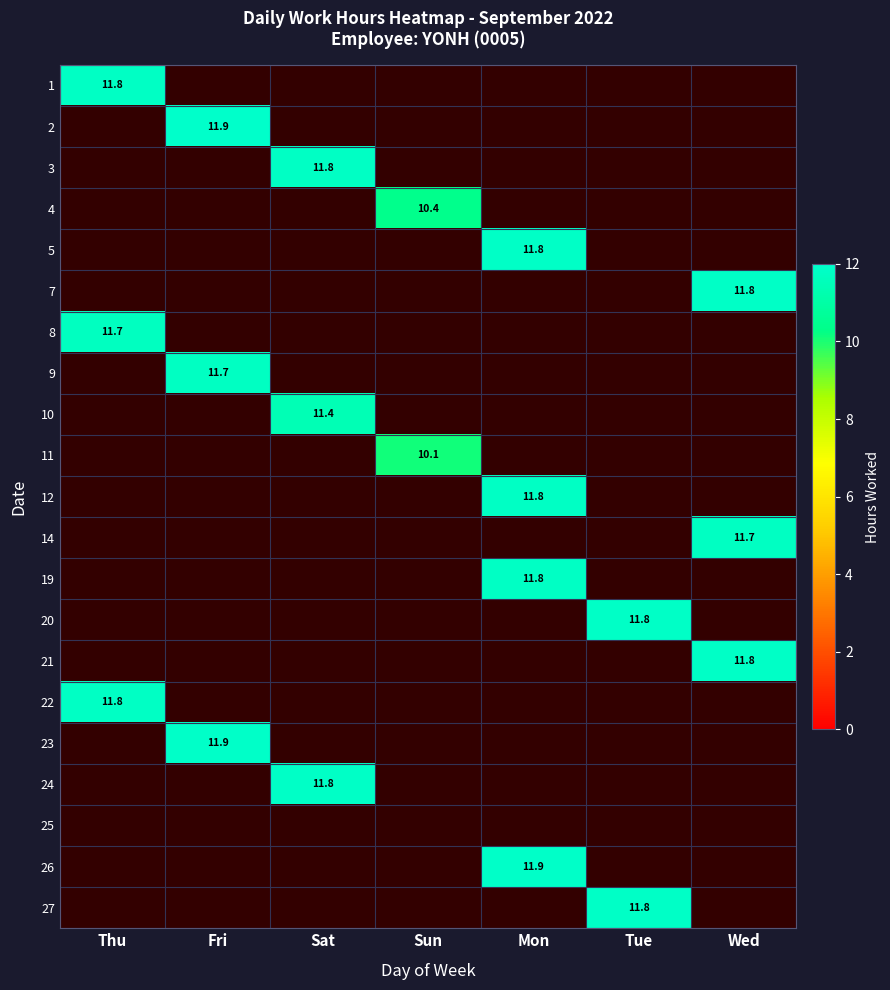

Is it true that 10 equals 11.4 at Sat?

True